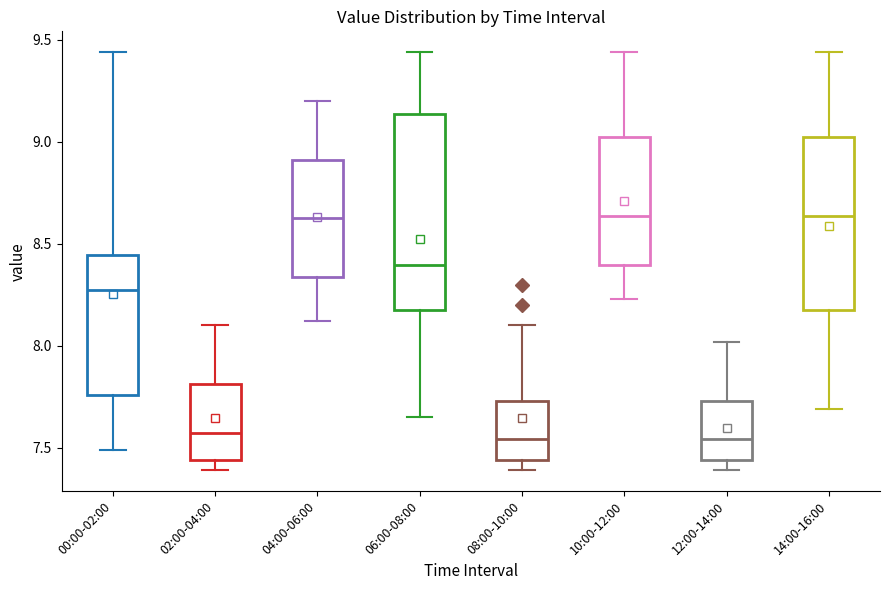

Which box is the tallest, from its lower edge to its upper edge?

06:00-08:00